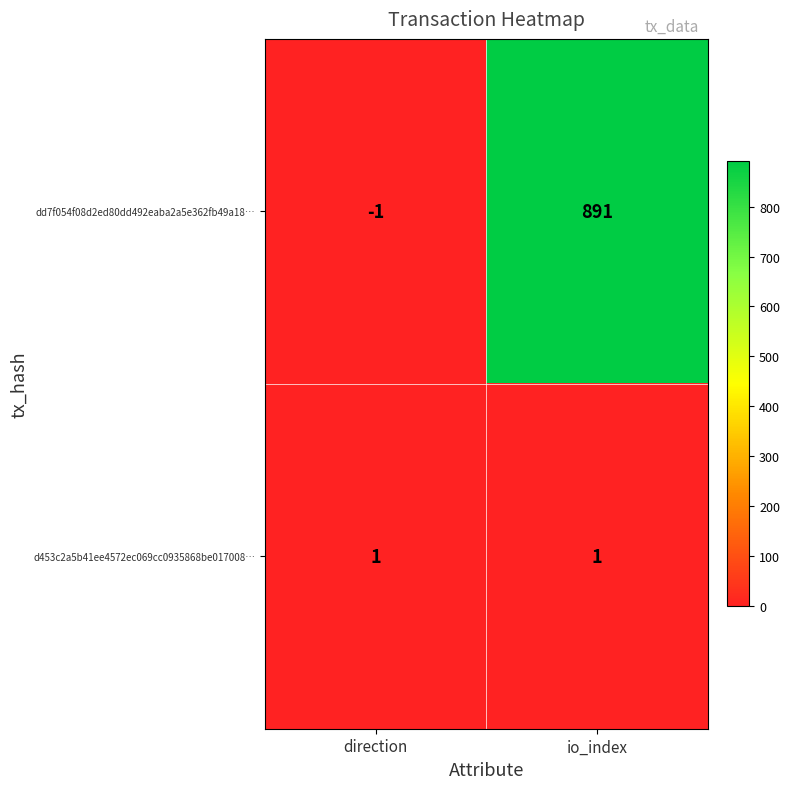

Between direction and io_index, which series saw the biggest shift?

dd7f054f08d2ed80dd492eaba2a5e362fb49a18…